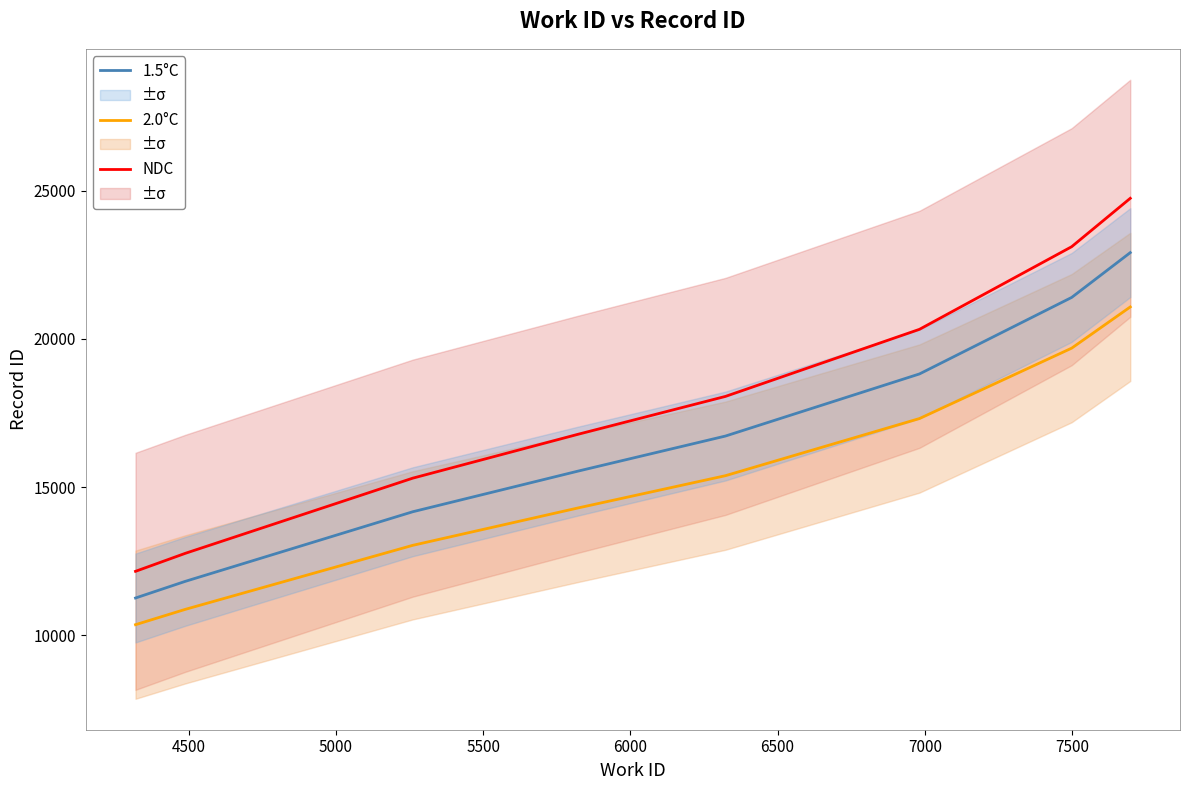

True or false: 2.0°C and NDC intersect in this chart.

False